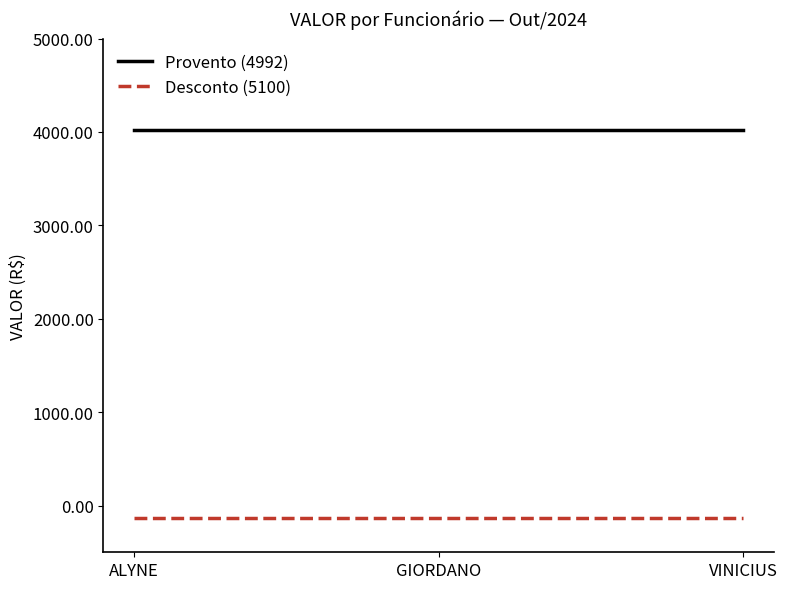

Is it true that Desconto (5100) equals -136.8 at ALYNE?

True